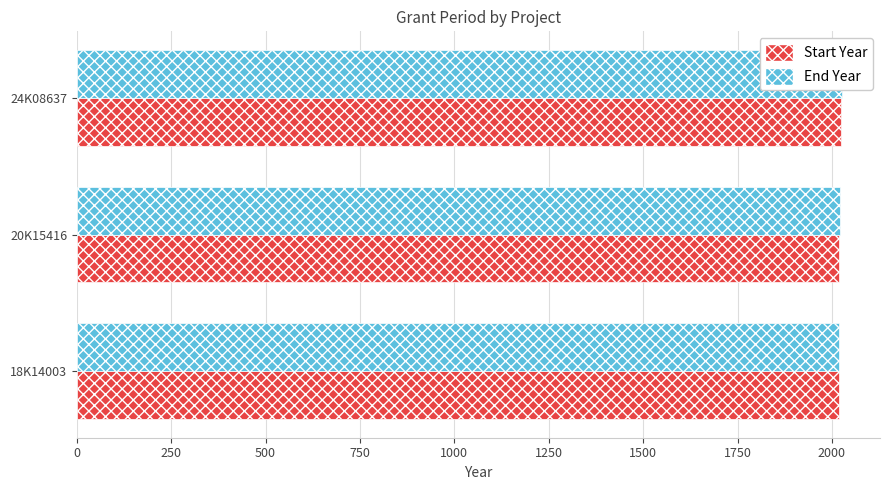

Between 18K14003 and 20K15416, which series saw the biggest shift?

End Year